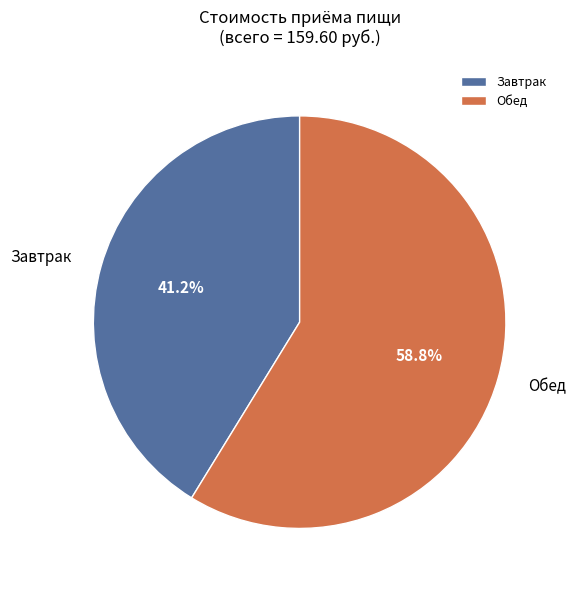

To the nearest percent, what is the combined percentage of Завтрак and Обед?

100%